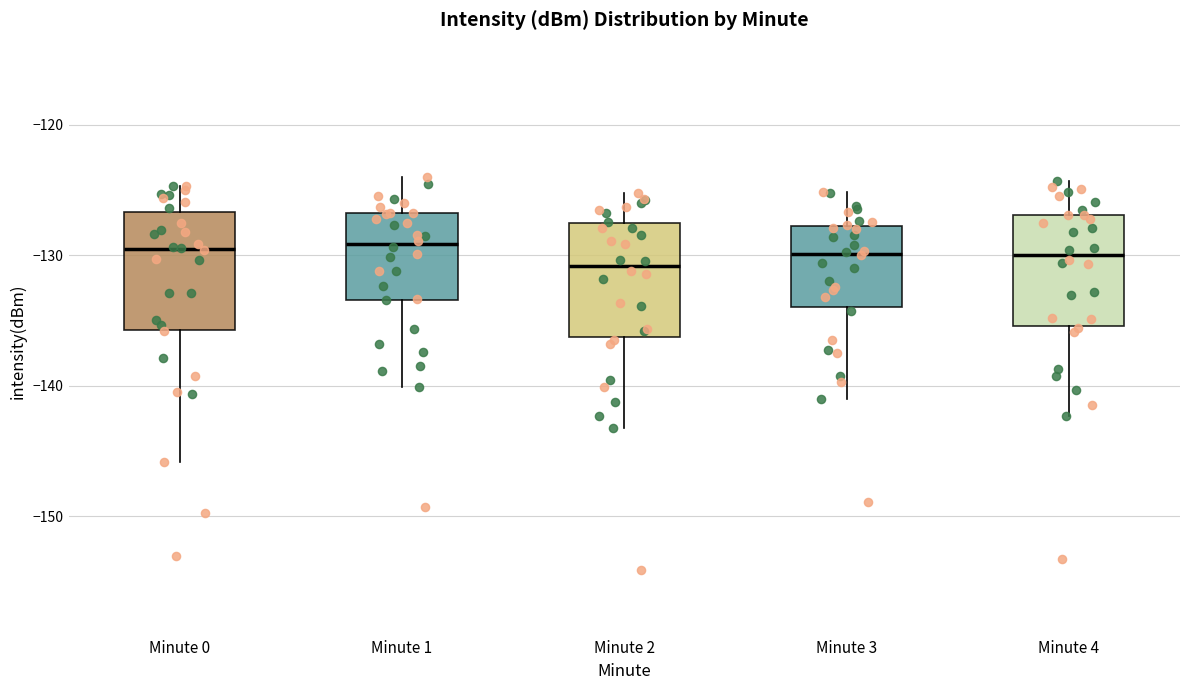

Where does the lower whisker of the box for Minute 3 end on the y-axis? The values are not printed on the chart, so give them approximately, as read against the axis.

-141